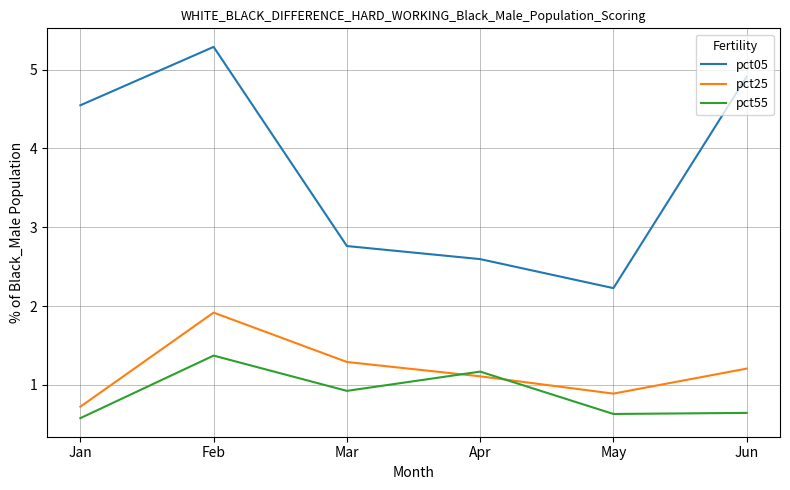

Does the chart have visible grid lines?

Yes